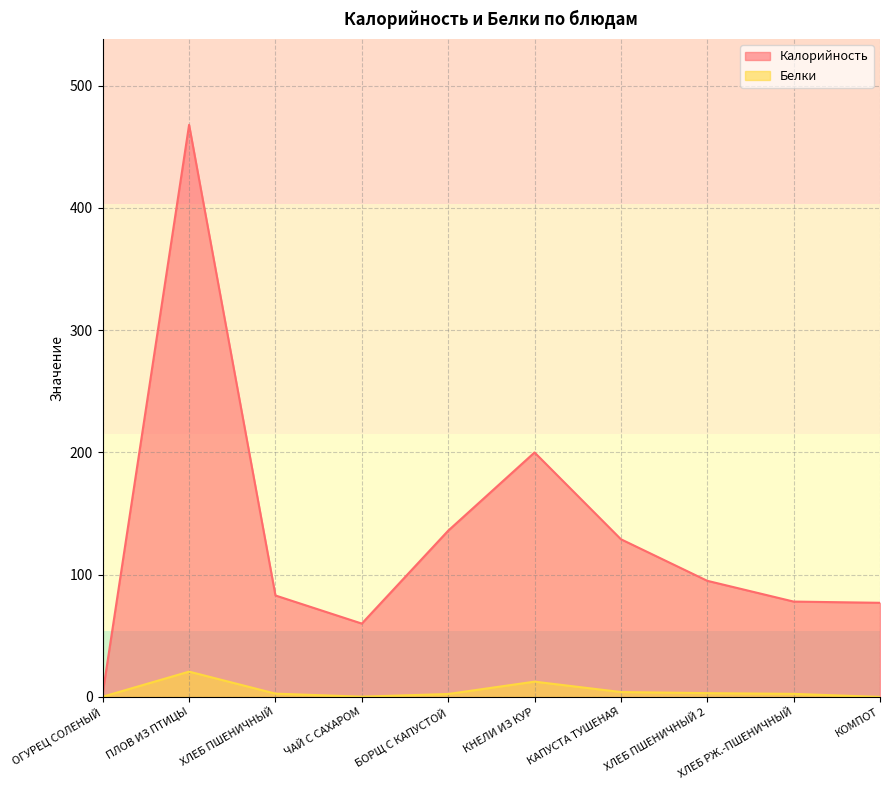

What is the difference between the Калорийность values at КНЕЛИ ИЗ КУР and ПЛОВ ИЗ ПТИЦЫ?

268.0